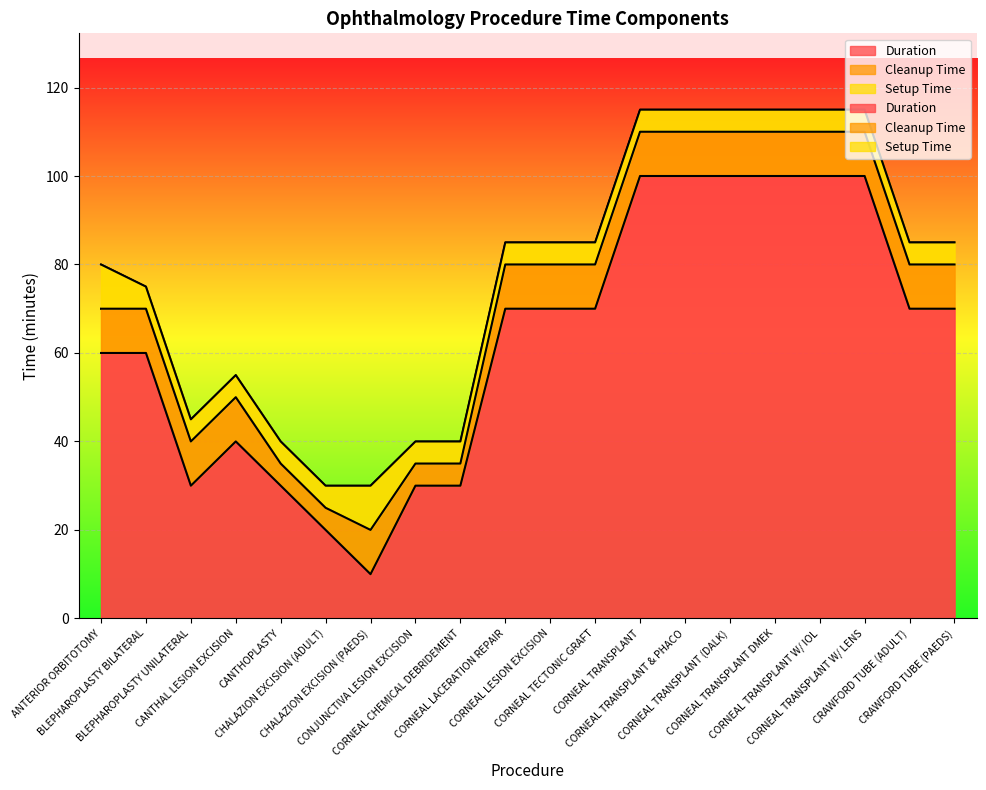

What is the difference between the maximum and minimum values in the Setup Time series?

5